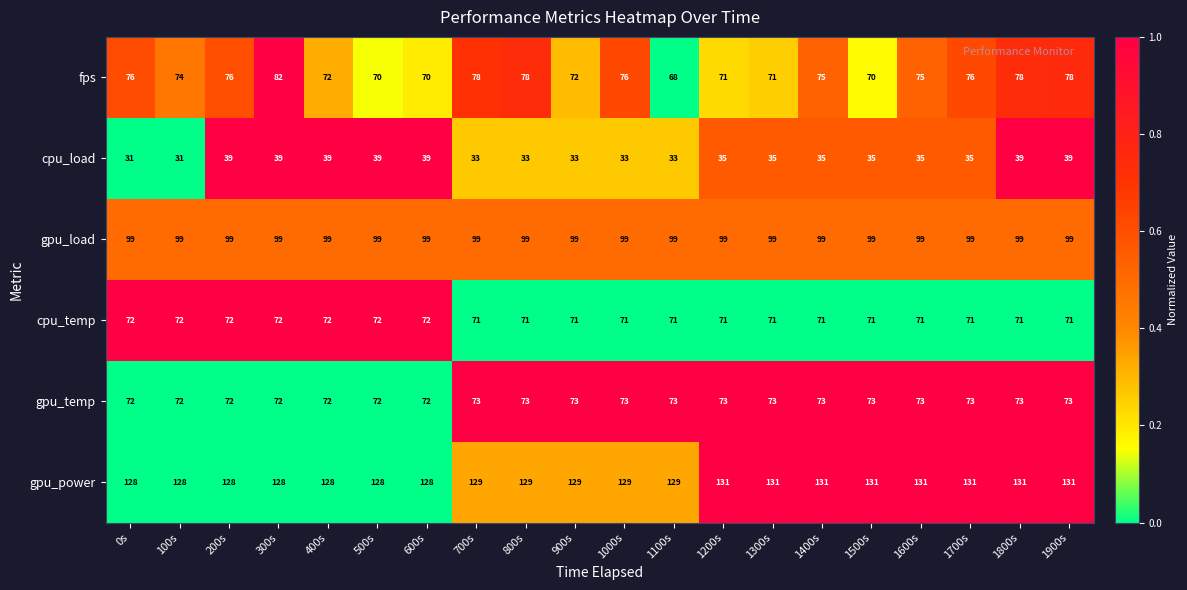

How many series are shown in this chart?

6